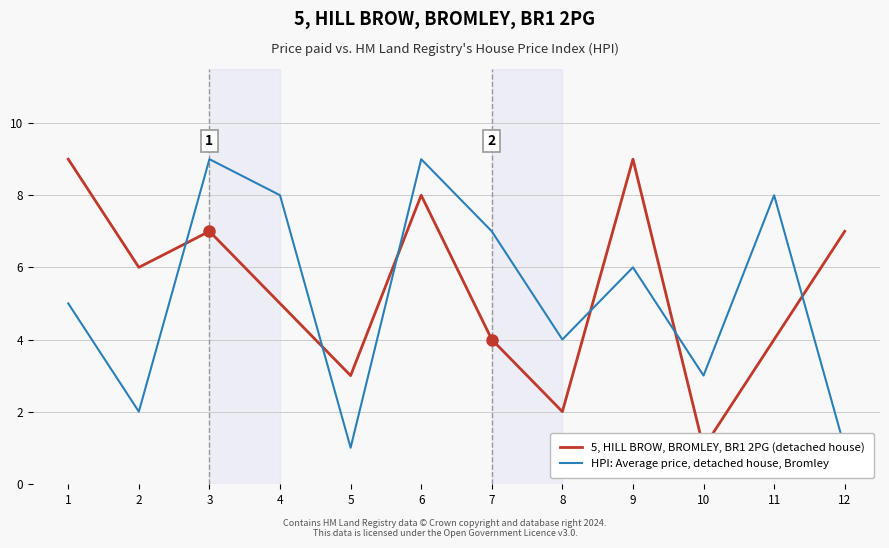

Where do HPI: Average price, detached house, Bromley and 5, HILL BROW, BROMLEY, BR1 2PG (detached house) first cross each other?

2 and 3